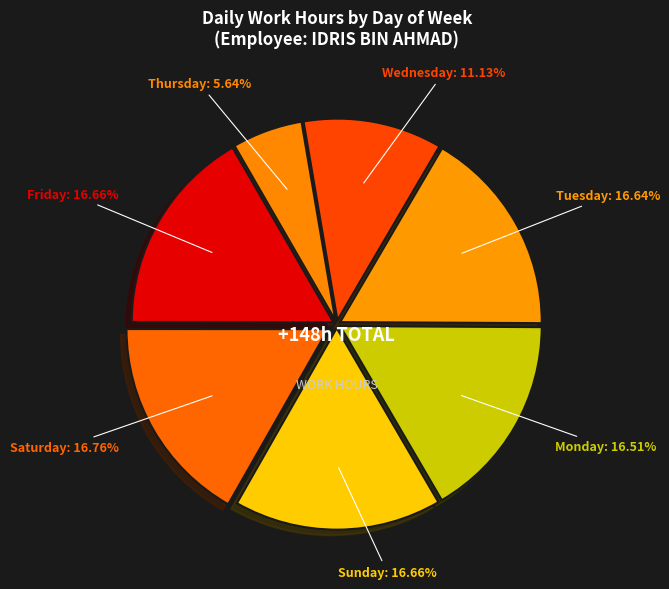

How many segments does this pie chart have?

7